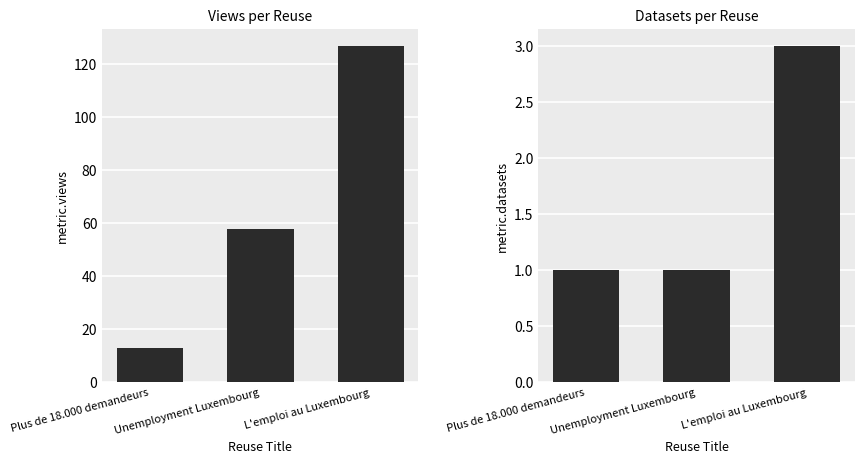

The value of metric.datasets at Unemployment Luxembourg is 2. True or false?

False